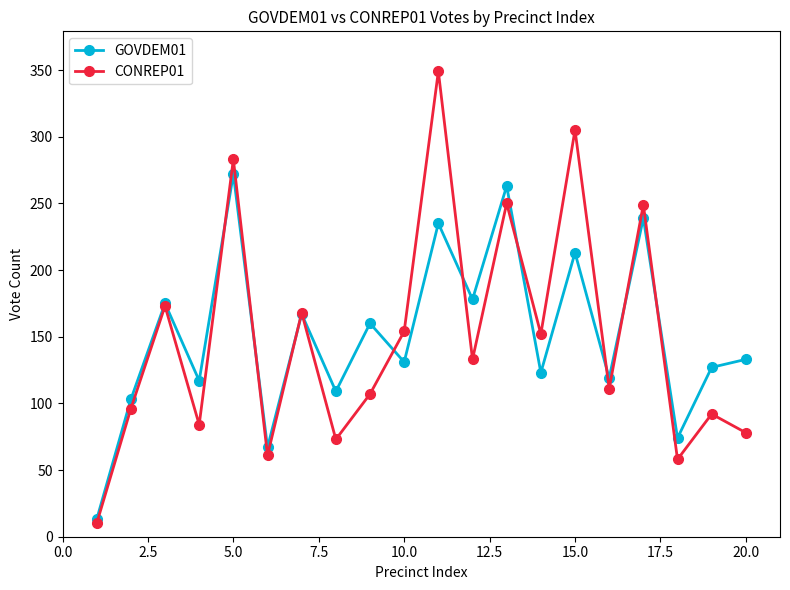

What is the difference between the maximum and minimum values in the CONREP01 series?

339